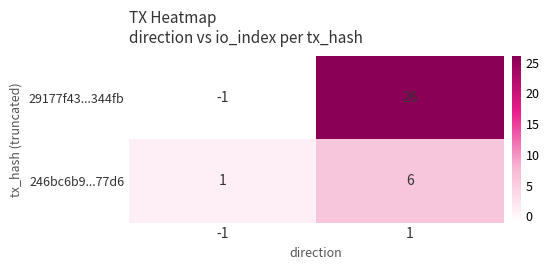

Between -1 and 1, which series saw the biggest shift?

29177f43...344fb